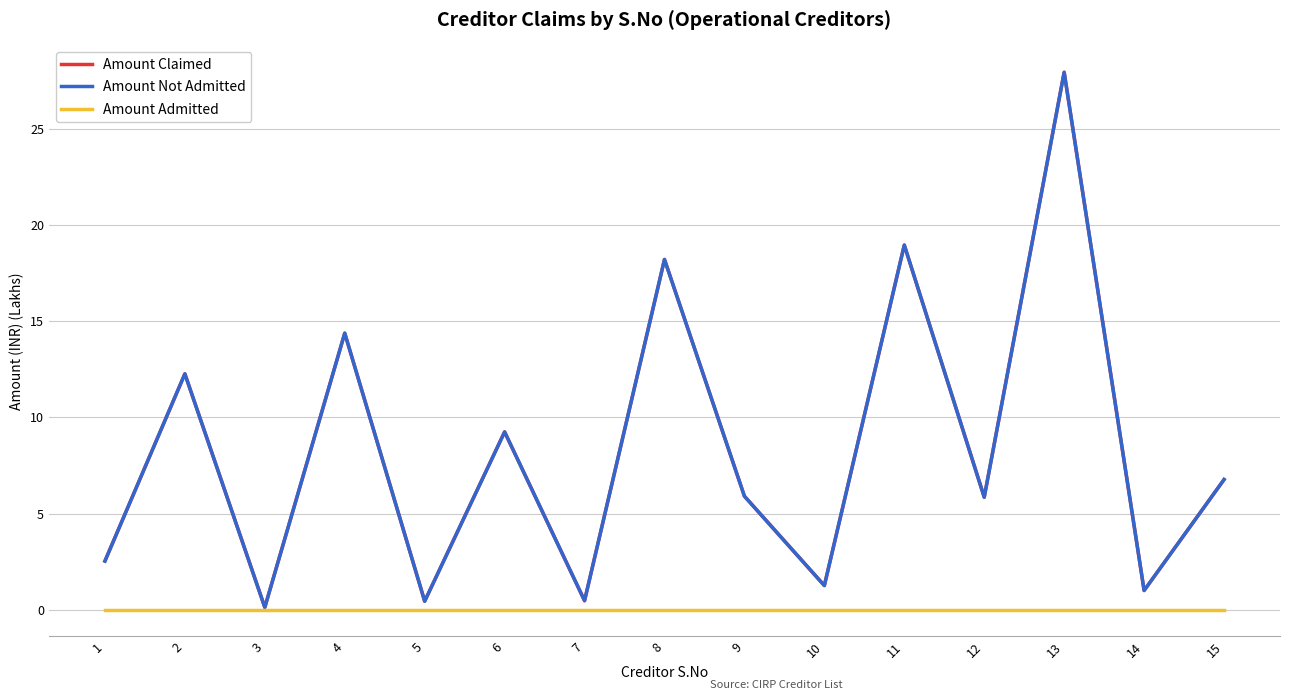

Does the chart have visible grid lines?

Yes